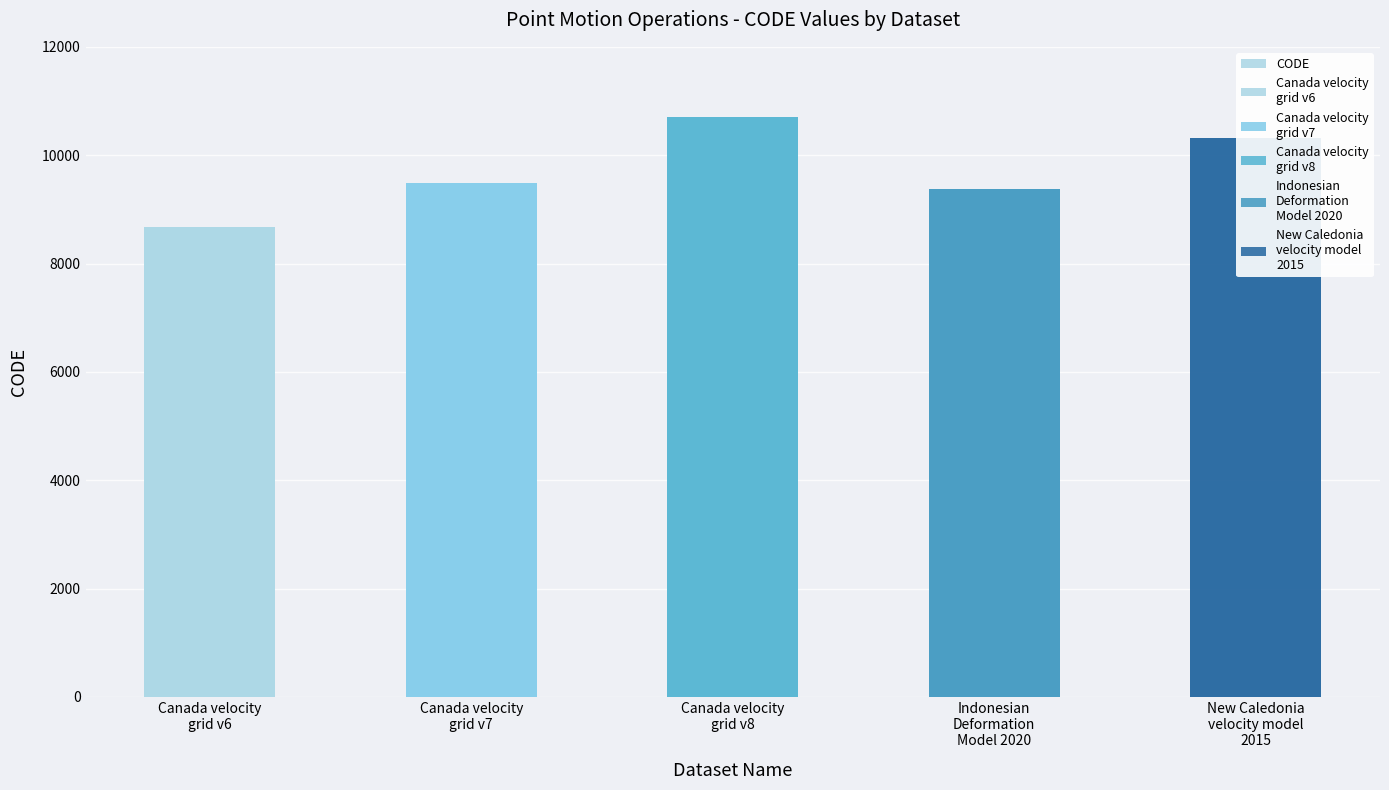

List the labels in order of value, largest first.

Canada velocity
grid v8, New Caledonia
velocity model
2015, Canada velocity
grid v7, Indonesian
Deformation
Model 2020, Canada velocity
grid v6